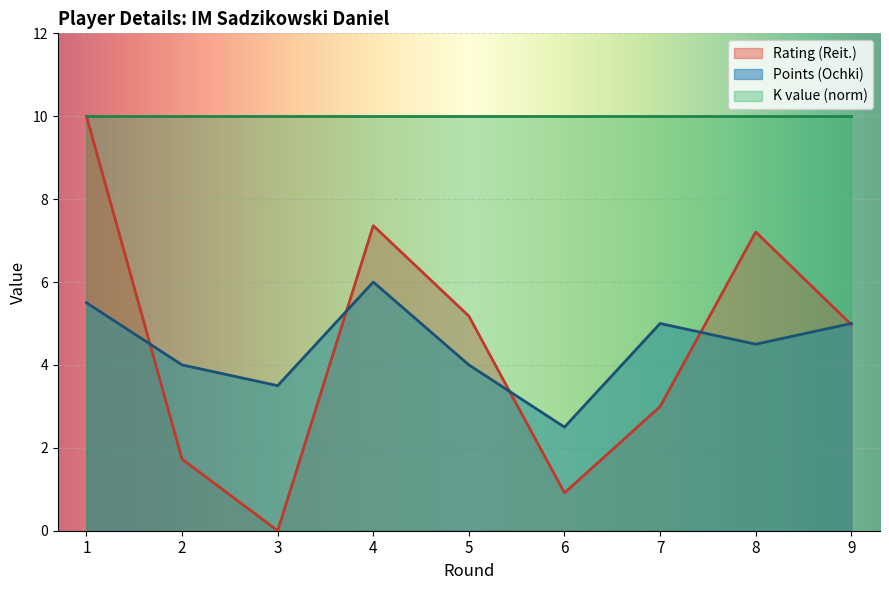

How many data points in Points (Ochki) are less than 4?

2